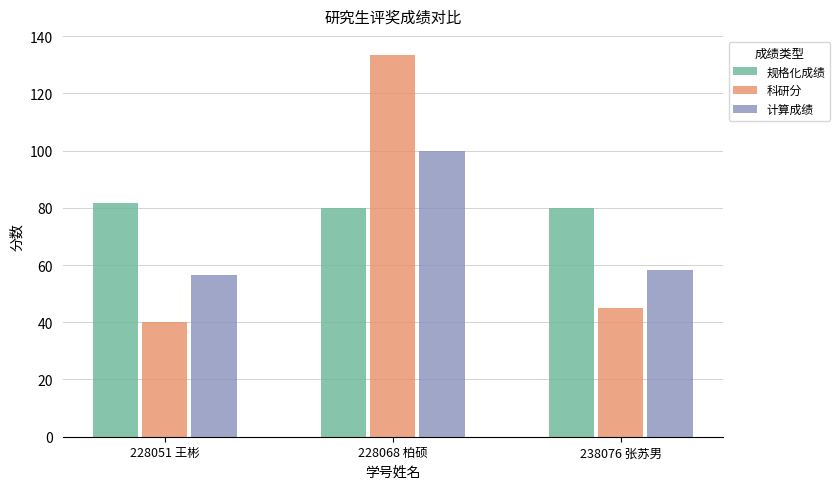

Which series has the widest spread of values?

科研分